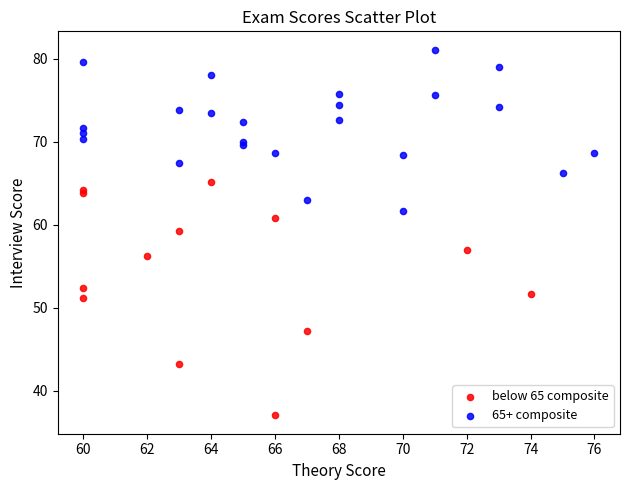

Which series contains the lowest Y value?

below 65 composite